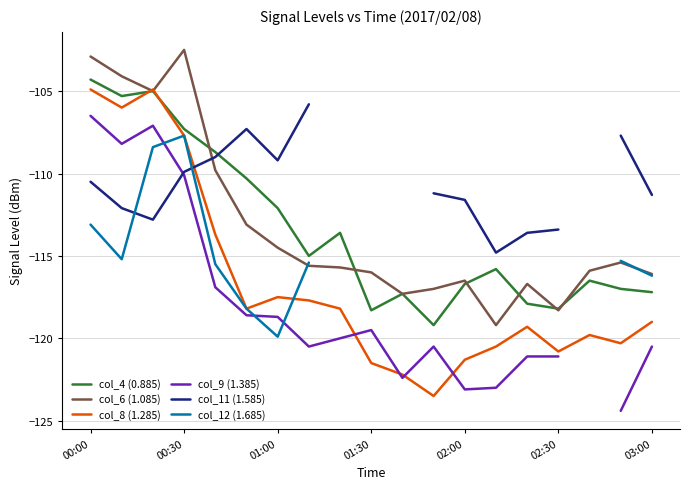

True or false: col_9 (1.385) and col_4 (0.885) cross at least once.

False